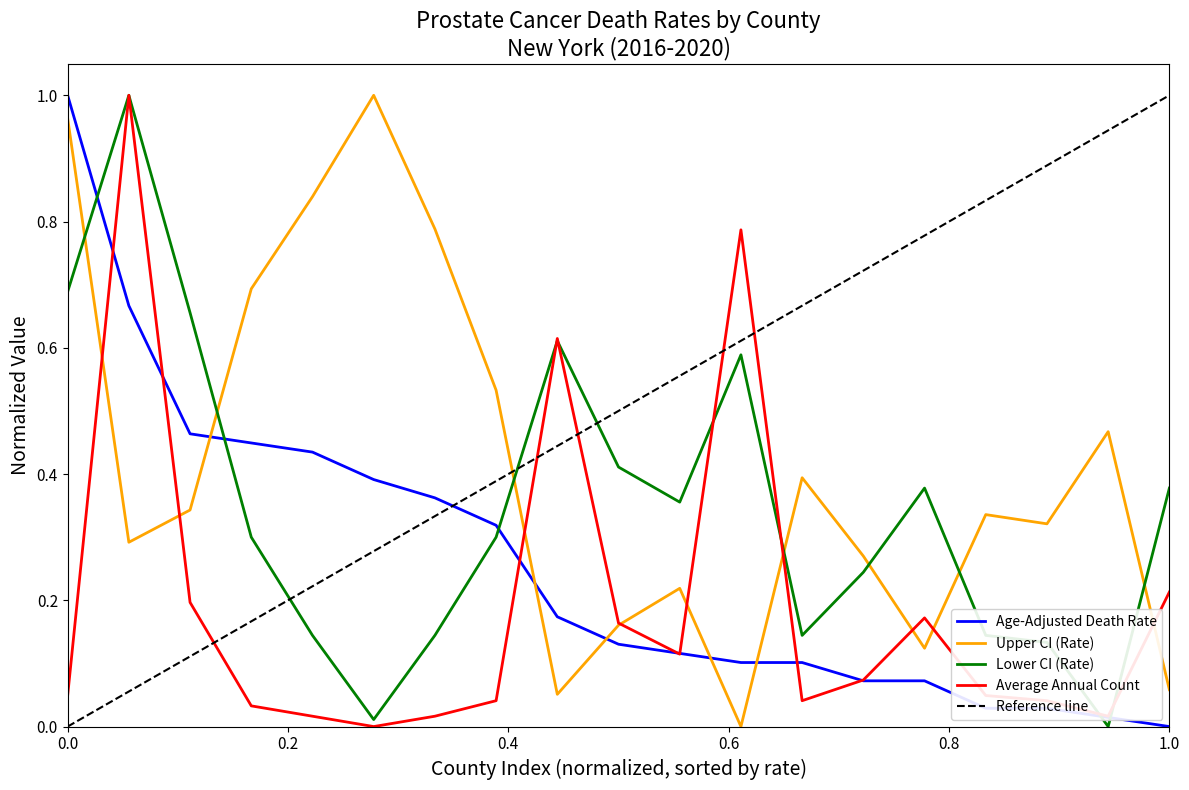

Reading left to right, list all the values displayed in this chart.

Age-Adjusted Death Rate: 1.0	0.7	0.5	0.4	0.4	0.4	0.4	0.3	0.2	0.1	0.1	0.1	0.1	0.1	0.1	0.0	0.0	0.0	0.0
Upper CI (Rate): 1.0	0.3	0.3	0.7	0.8	1.0	0.8	0.5	0.1	0.2	0.2	0.0	0.4	0.3	0.1	0.3	0.3	0.5	0.1
Lower CI (Rate): 0.7	1.0	0.7	0.3	0.1	0.0	0.1	0.3	0.6	0.4	0.4	0.6	0.1	0.2	0.4	0.1	0.1	0.0	0.4
Average Annual Count: 0.0	1.0	0.2	0.0	0.0	0.0	0.0	0.0	0.6	0.2	0.1	0.8	0.0	0.1	0.2	0.0	0.0	0.0	0.2